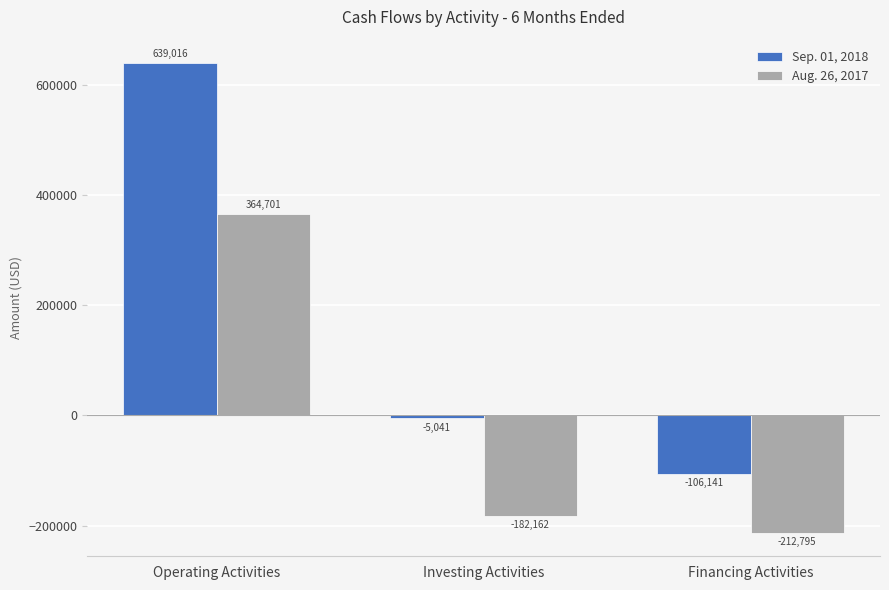

Which series has the widest spread of values?

Sep. 01, 2018